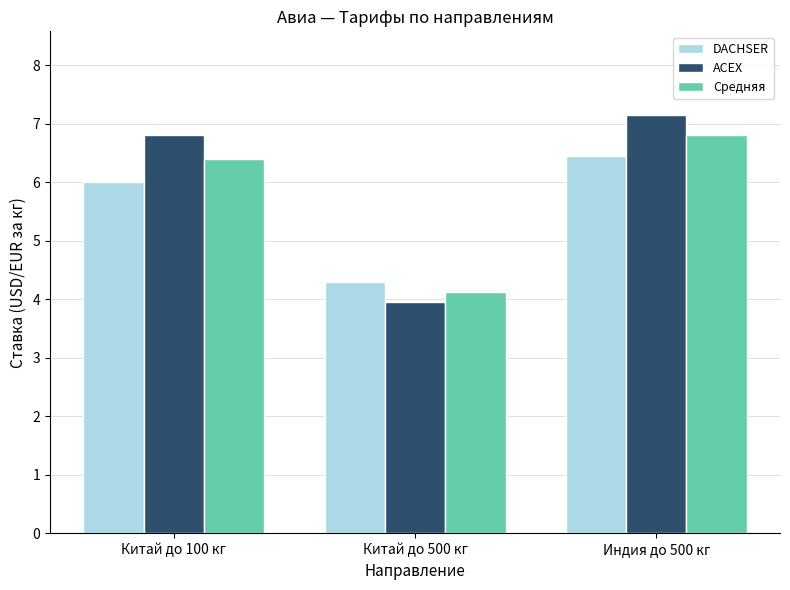

Which series has the largest range (max minus min)?

ACEX